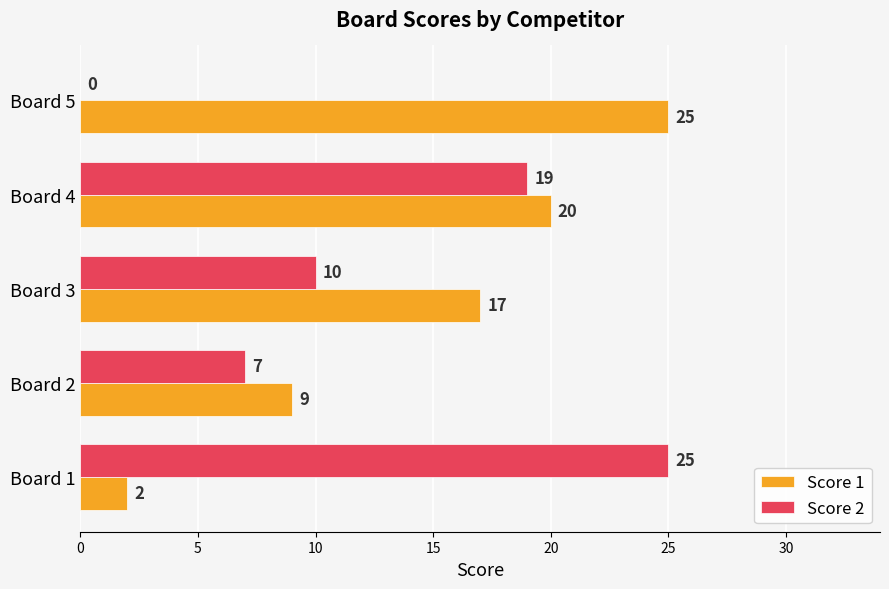

Is it true that Score 1 equals 13 at Board 4?

False